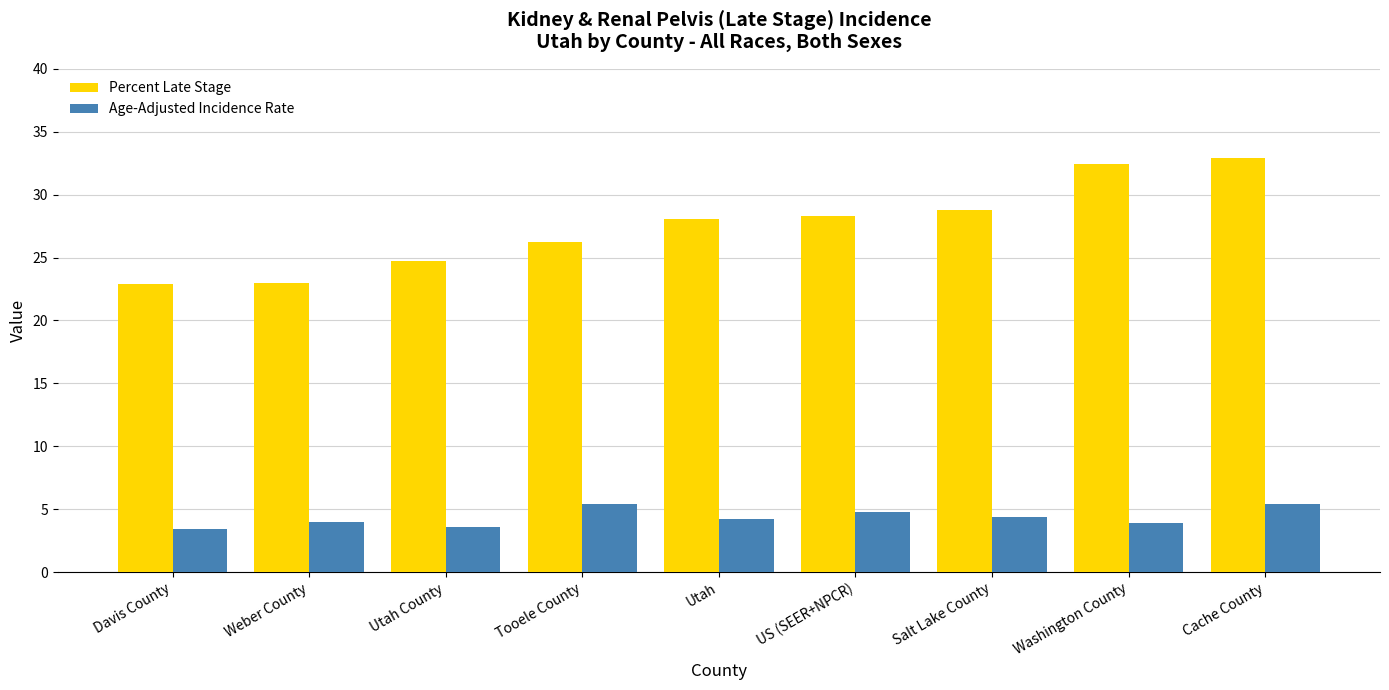

What is the sum of all Age-Adjusted Incidence Rate values?

39.1